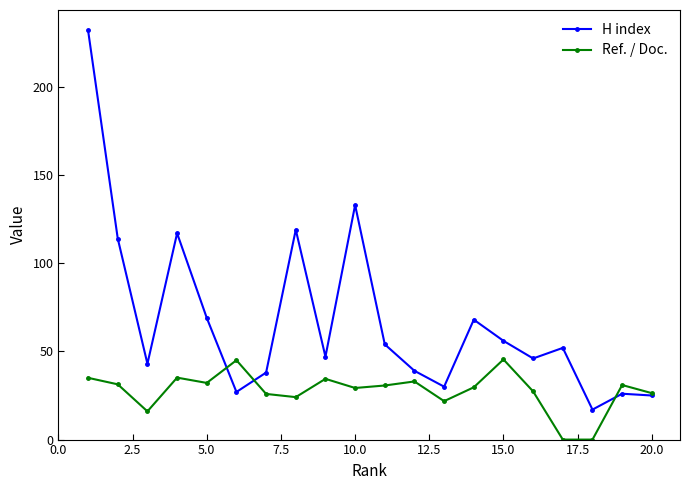

Which series has the largest total across all categories?

H index